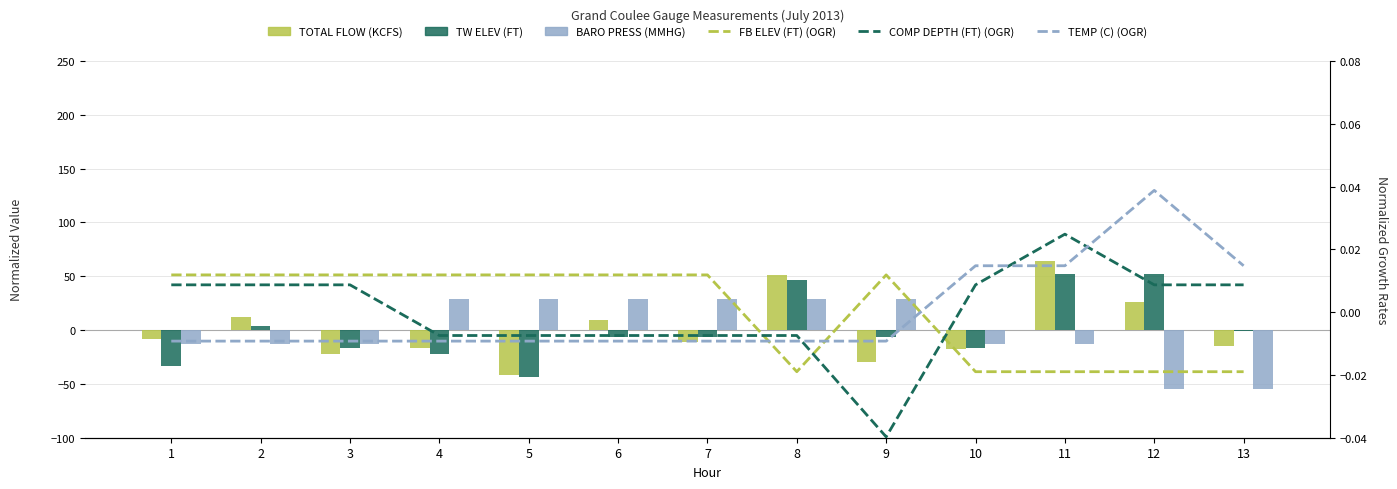

At which category is the sum across all series the highest?

8